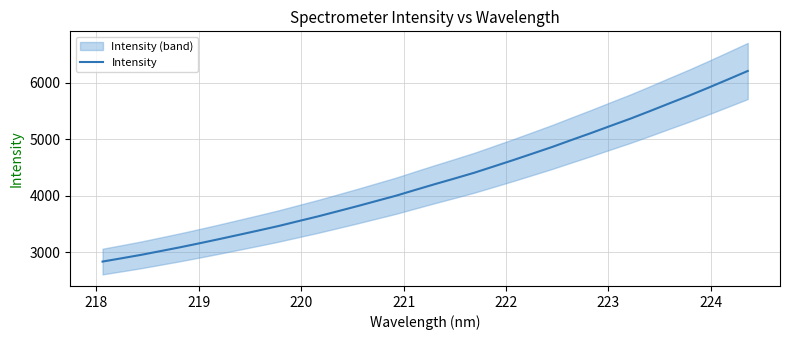

What is the highest value of the Intensity series?

6206.1